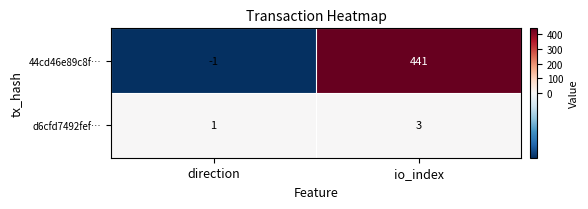

Where is d6cfd7492fef… nearest to the value 2?

direction